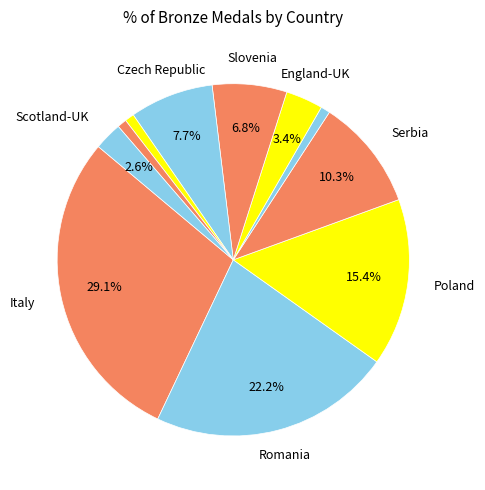

How many segments does this pie chart have?

11